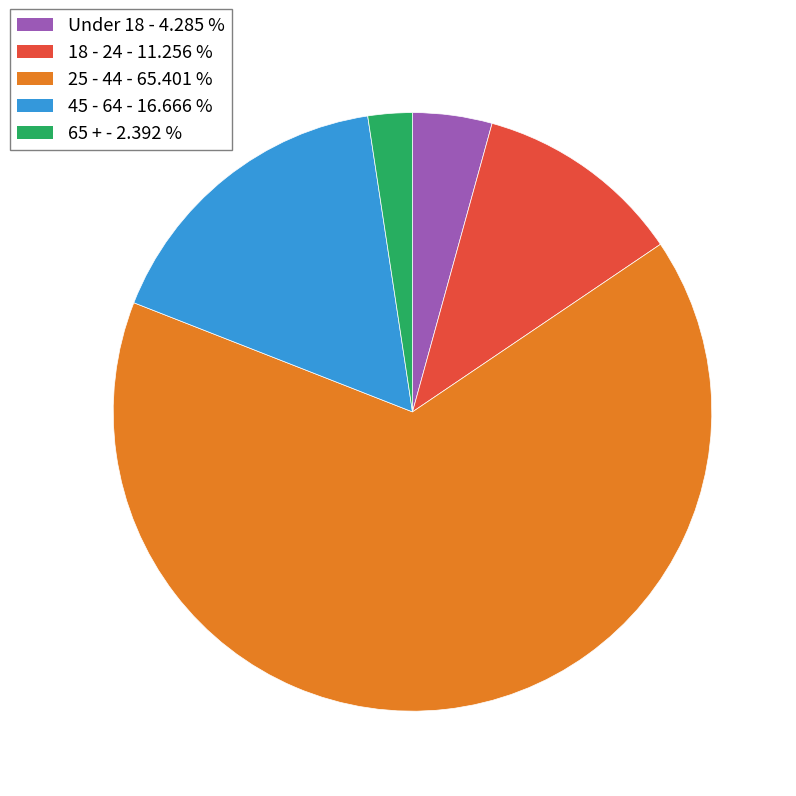

Does Under 18 account for over 50% of the chart?

No